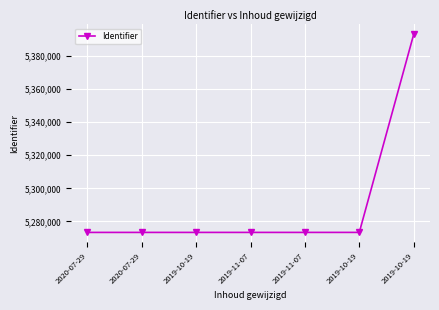

How many lines are shown in the chart?

1